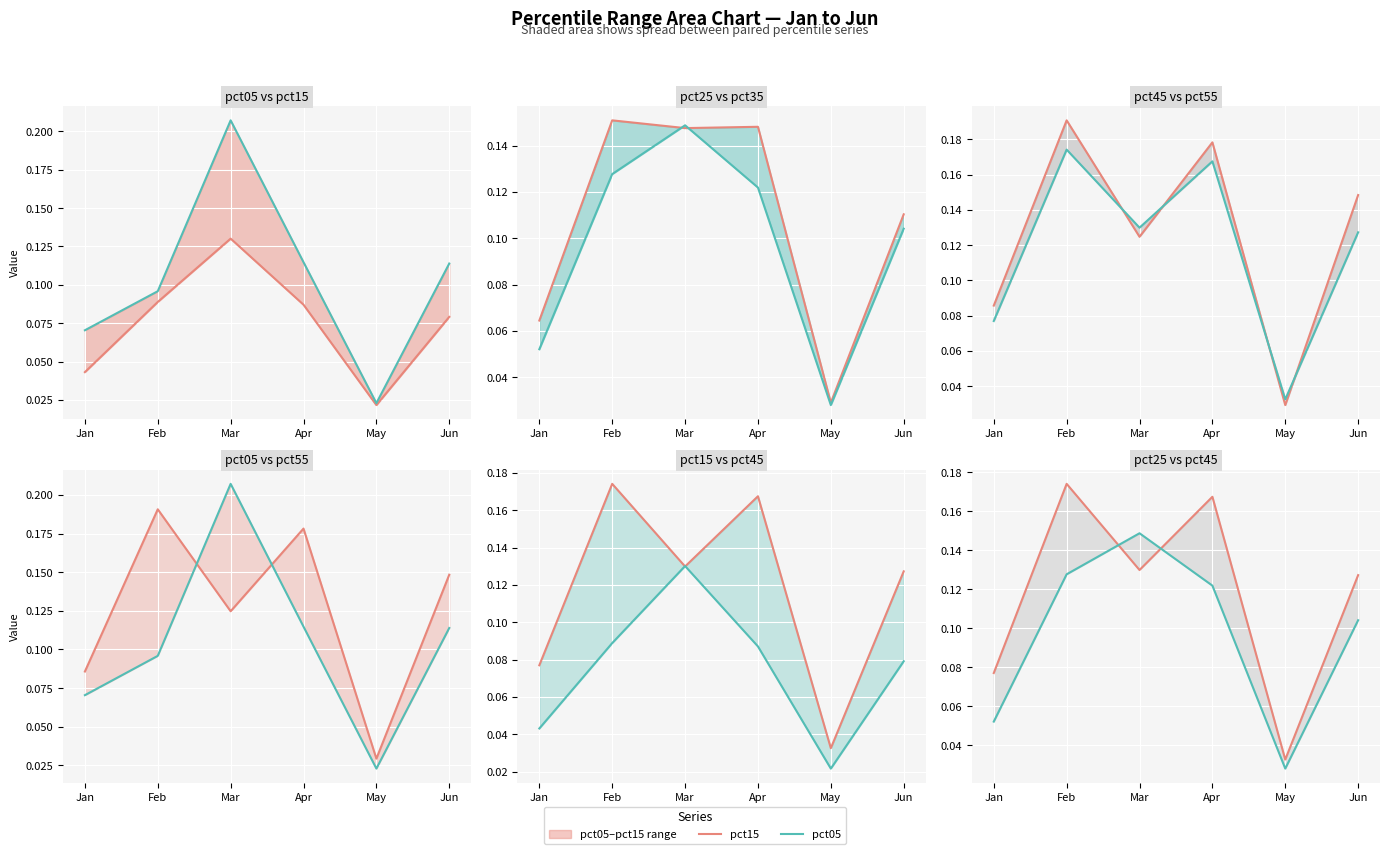

Which category has the highest value across all series?

Mar